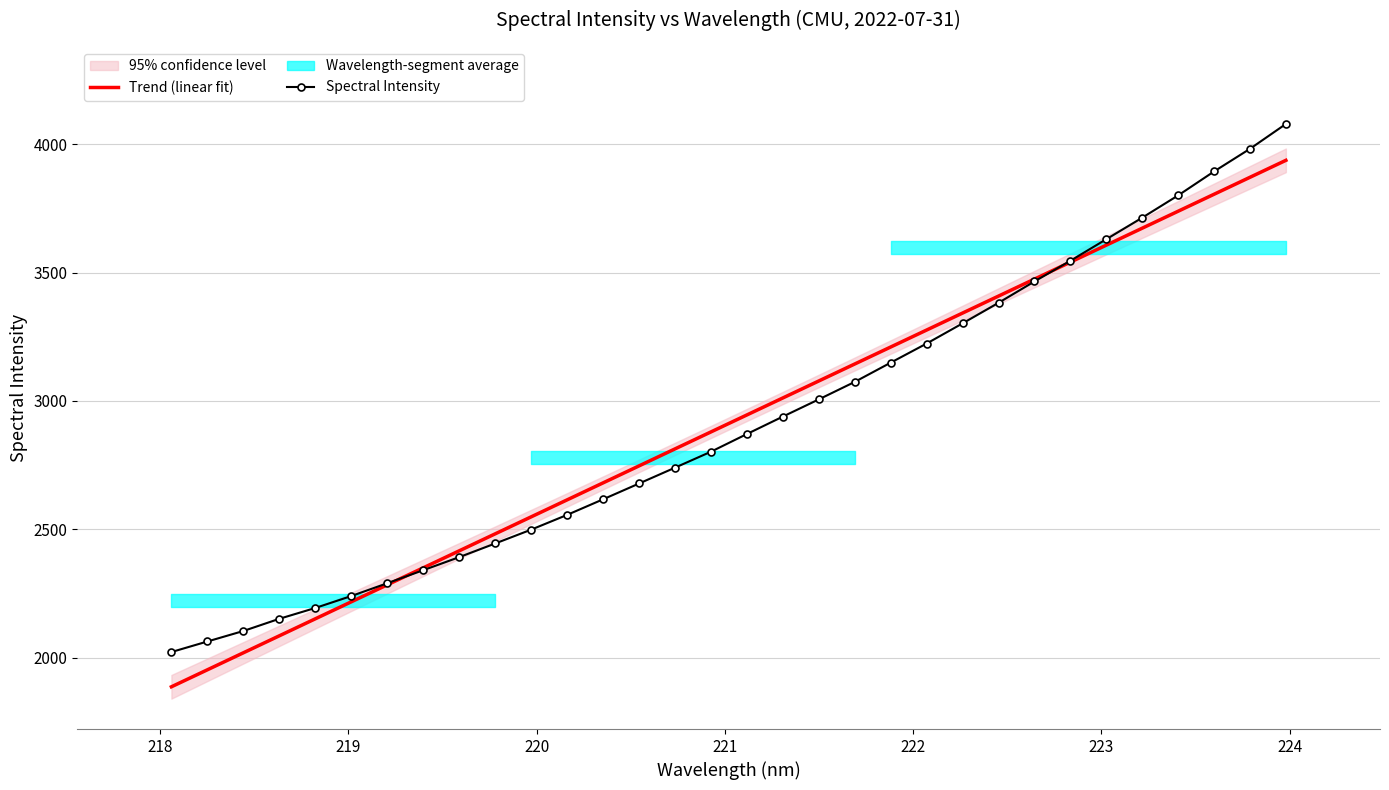

How many data points does each series have?

32